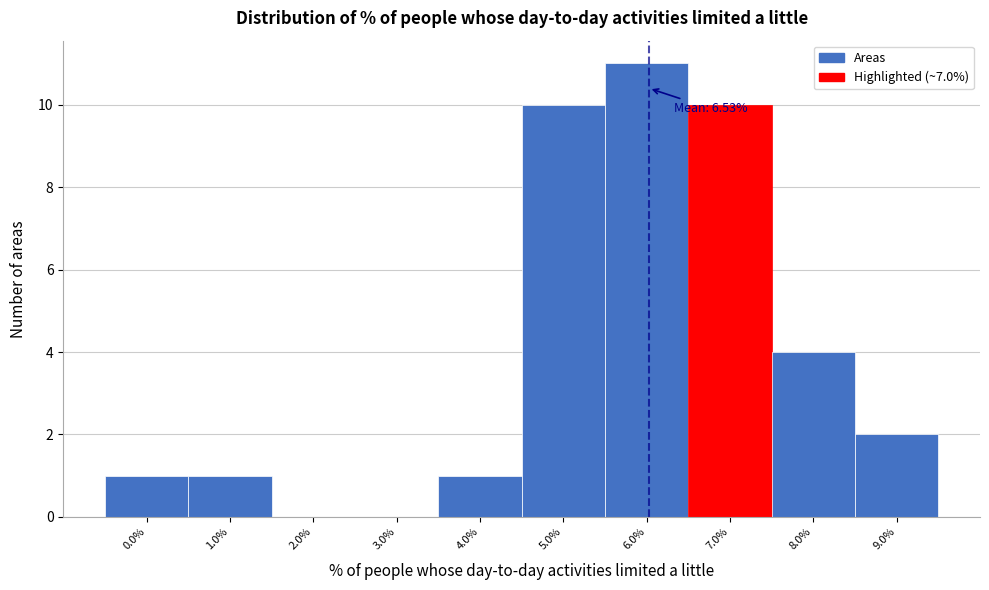

Reading left to right, list all the values displayed in this chart.

0.0%=1	1.0%=1	2.0%=0	3.0%=0	4.0%=1	5.0%=10	6.0%=11	7.0%=10	8.0%=4	9.0%=2